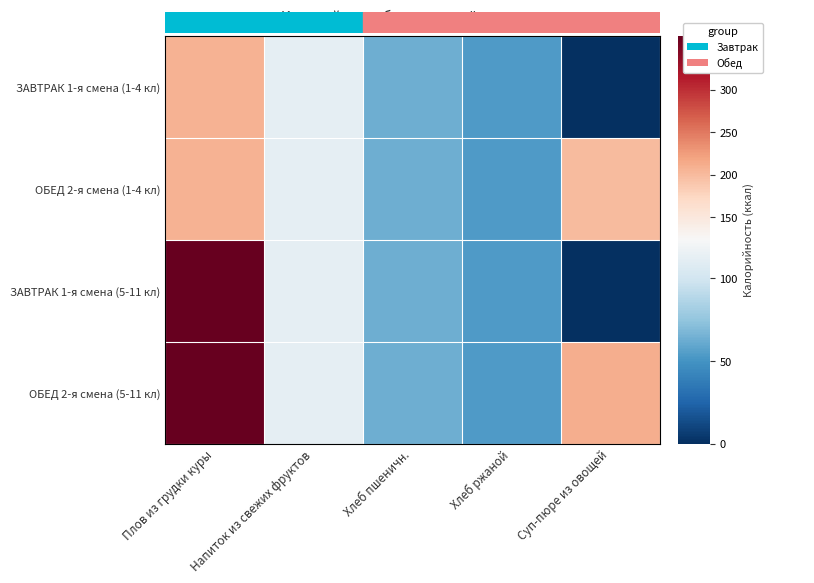

Between Хлеб ржаной and Напиток из свежих фруктов, which is larger?

Напиток из свежих фруктов